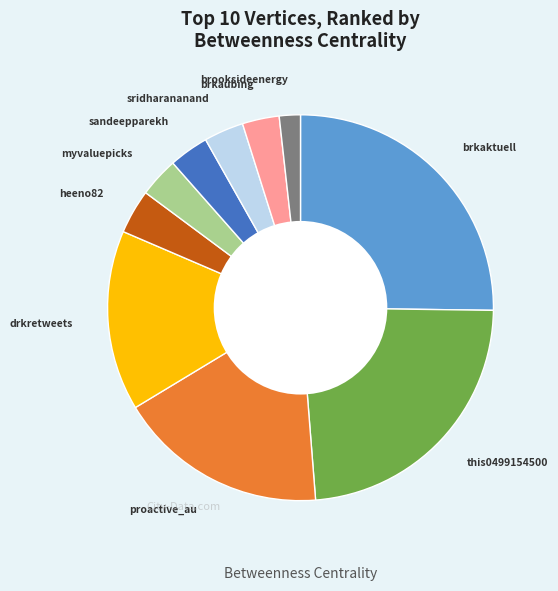

Is there a majority slice in this chart?

No